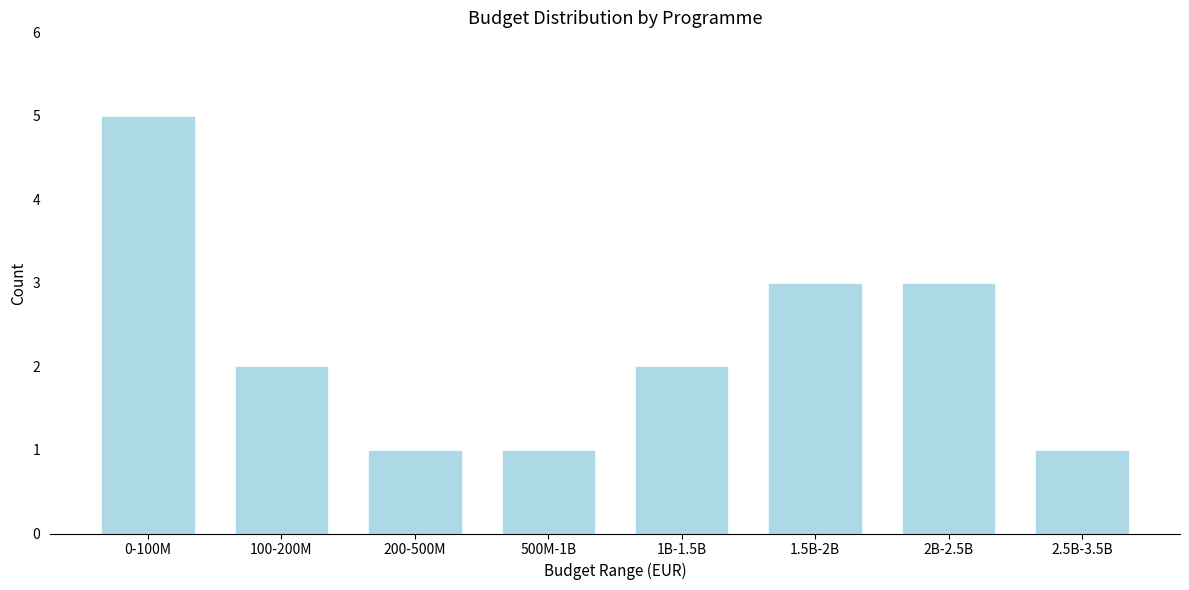

Reading left to right, transcribe all the data shown in this chart.

0-100M=5	100-200M=2	200-500M=1	500M-1B=1	1B-1.5B=2	1.5B-2B=3	2B-2.5B=3	2.5B-3.5B=1